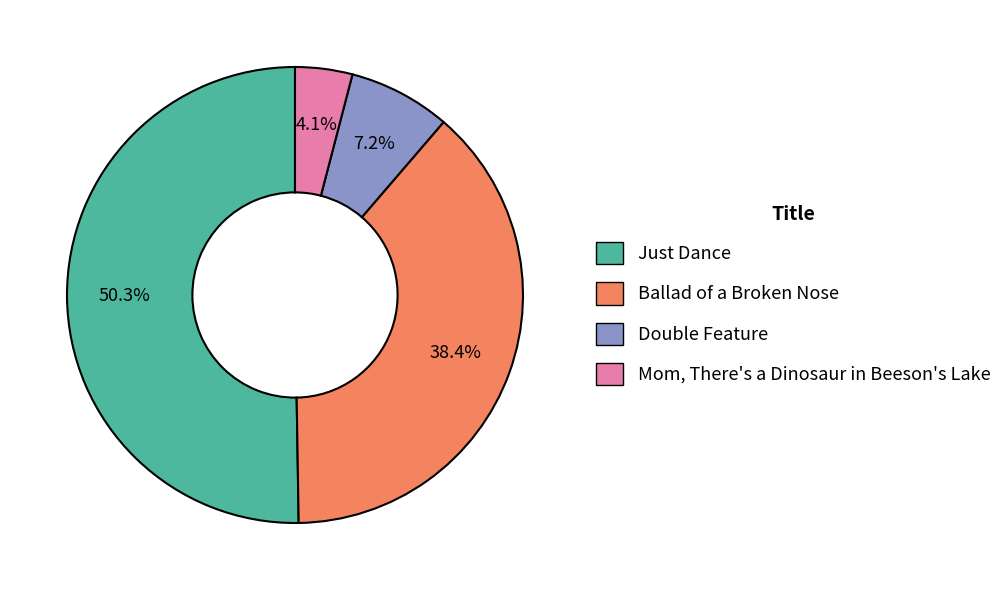

Which has a higher value, Ballad of a Broken Nose or Just Dance?

Just Dance